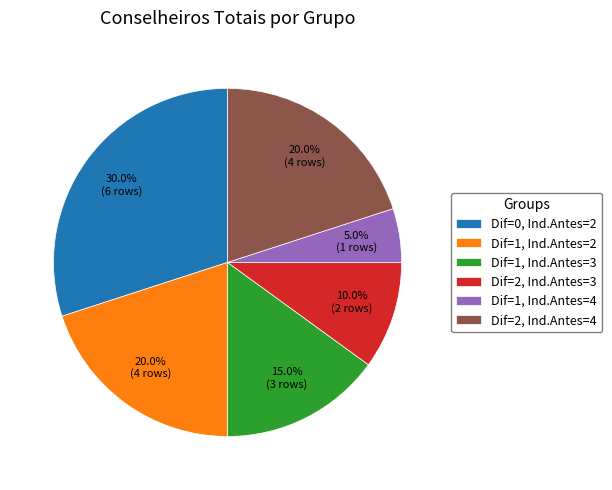

What is the largest slice in the pie chart?

Dif=0, Ind.Antes=2